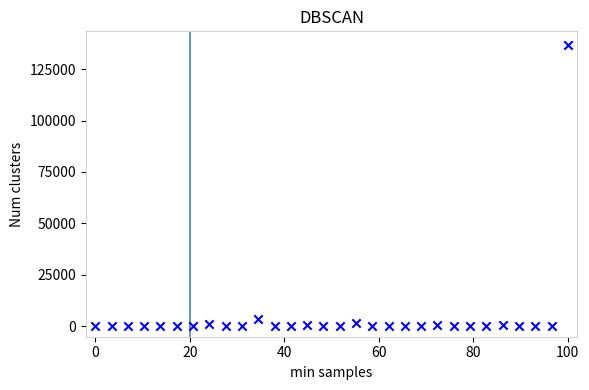

What is the range of Y values (max minus min)?

136442